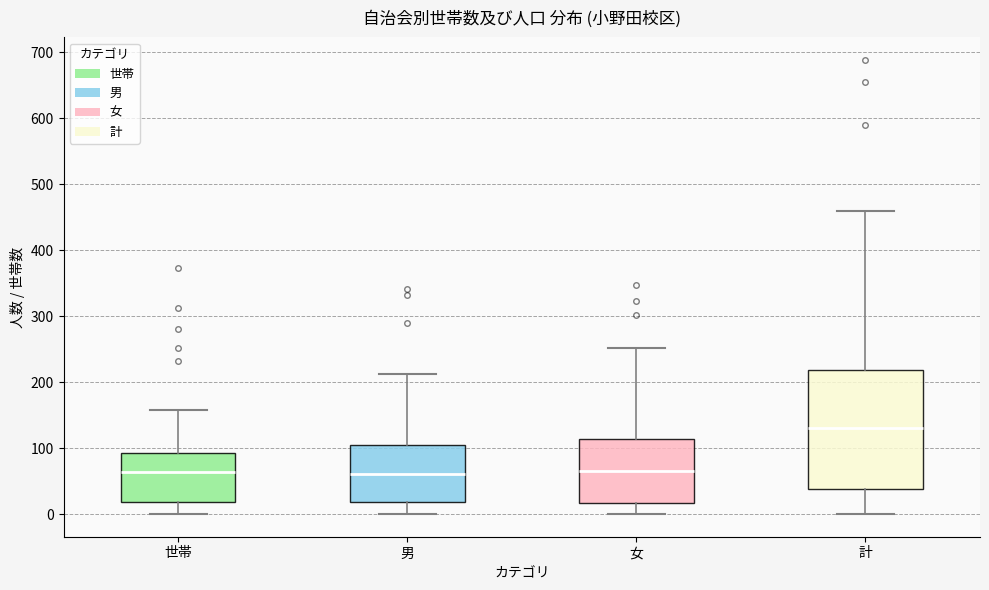

Reading left to right, read every box against the y-axis: the position of its median line, the range the box covers, and the ends of its whiskers. The values are not printed on the chart, so give them approximately, as read against the axis.

世帯: median 60, box 20 to 90, whiskers 0 to 160
男: median 60, box 20 to 110, whiskers 0 to 210
女: median 70, box 20 to 110, whiskers 0 to 250
計: median 130, box 40 to 220, whiskers 0 to 460